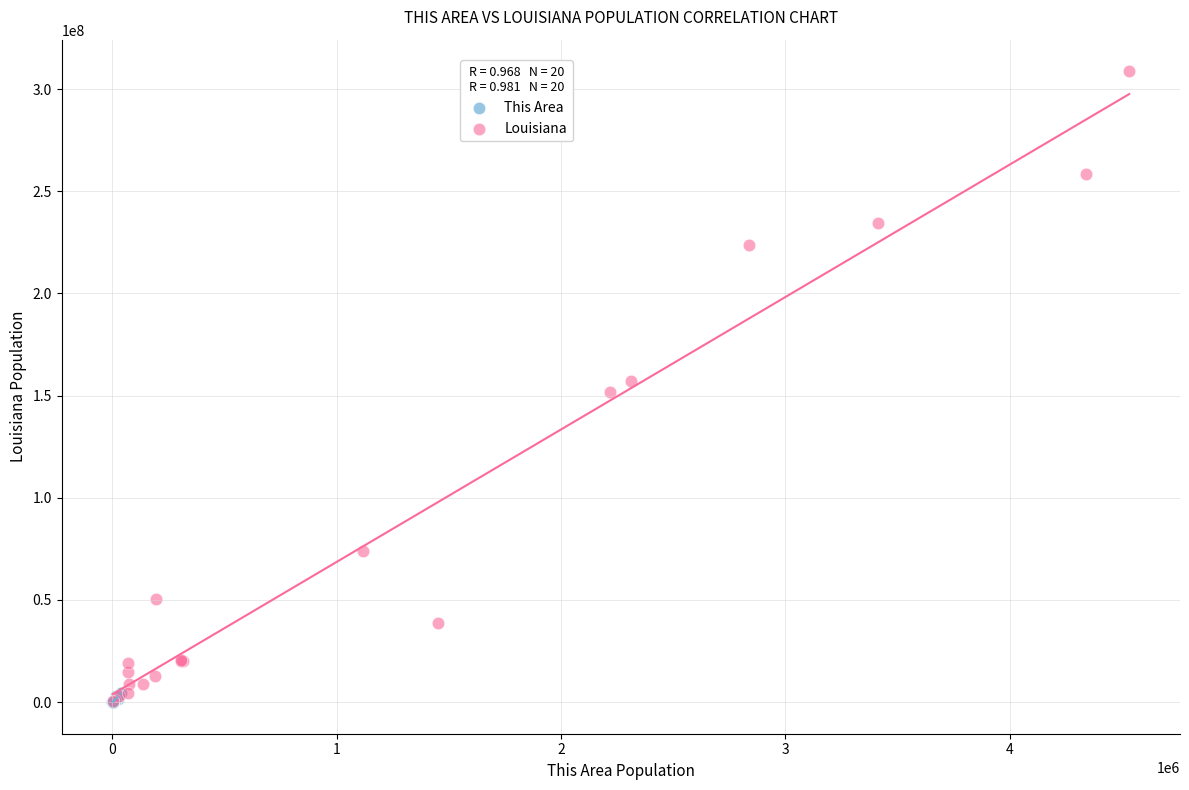

Which series has the widest spread of Y values?

Louisiana